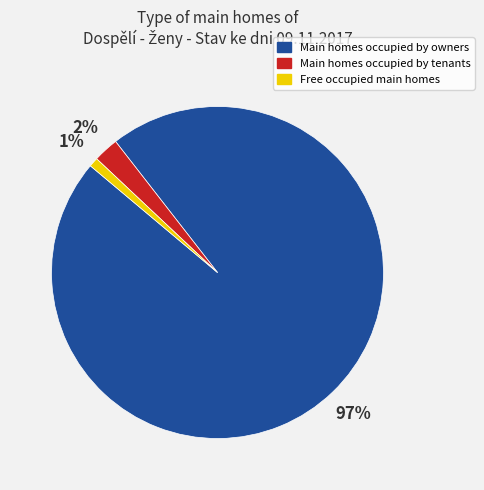

How many segments does this pie chart have?

3